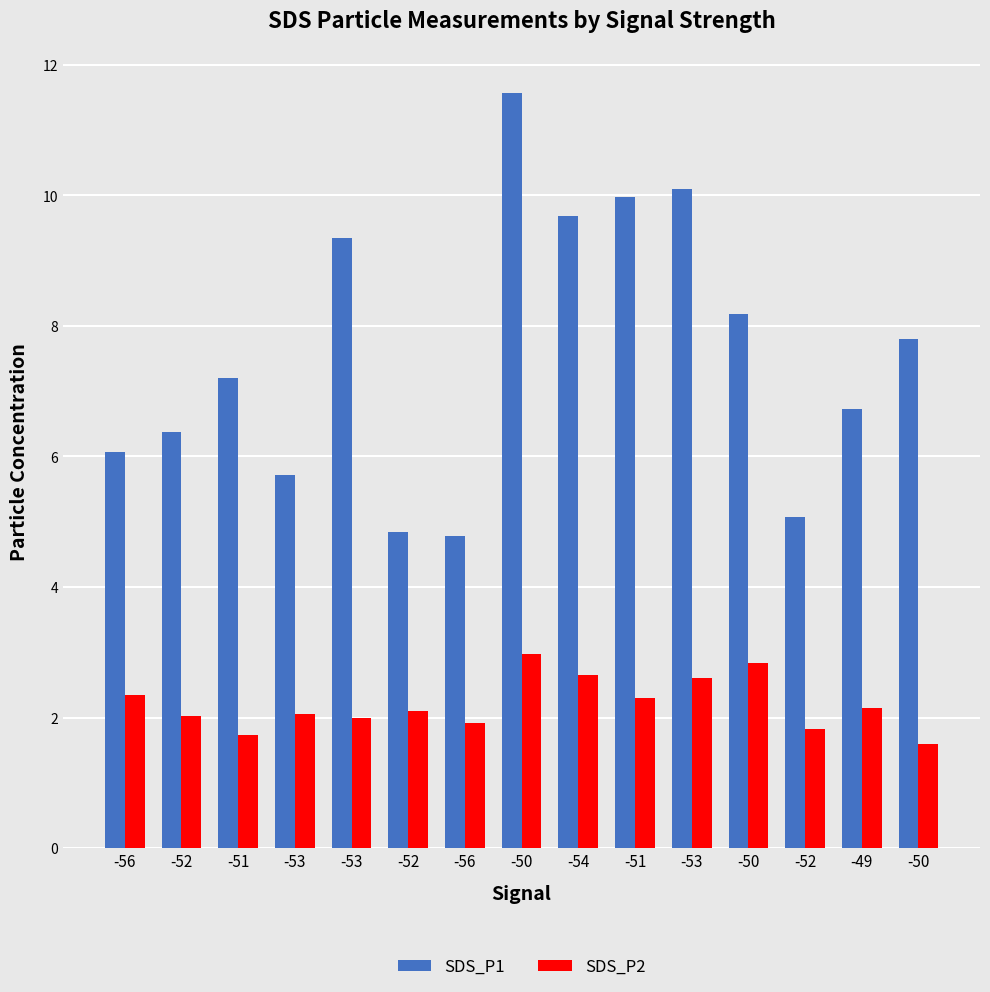

Rank the categories by SDS_P1 value from lowest to highest.

-56, -52, -52, -53, -56, -52, -49, -51, -50, -50, -53, -54, -51, -53, -50